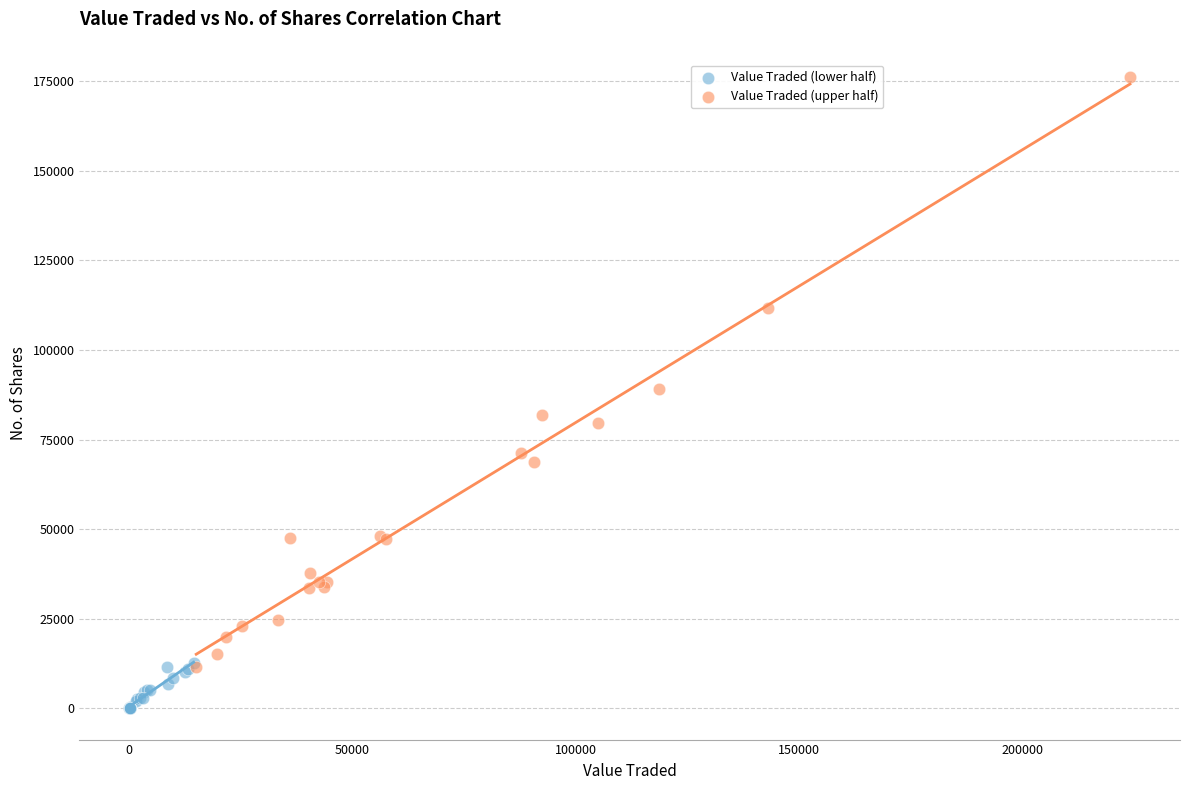

Which series reaches the maximum Y coordinate?

Value Traded (upper half)